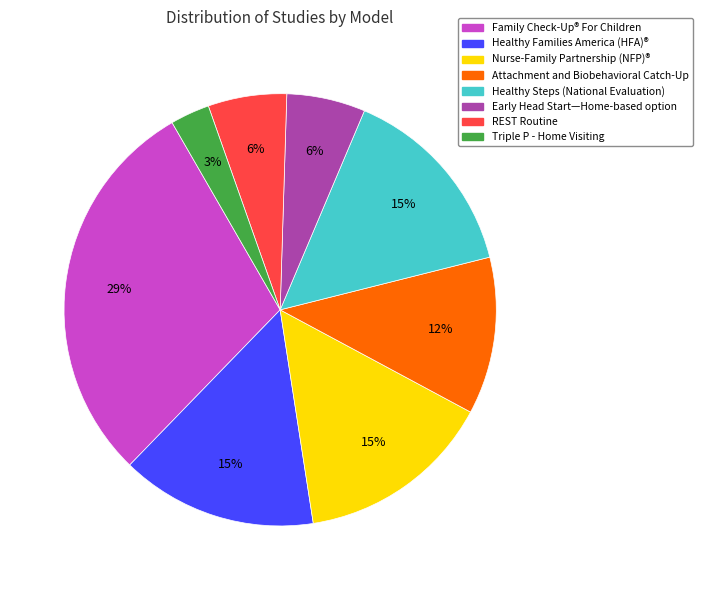

How many segments does this pie chart have?

8